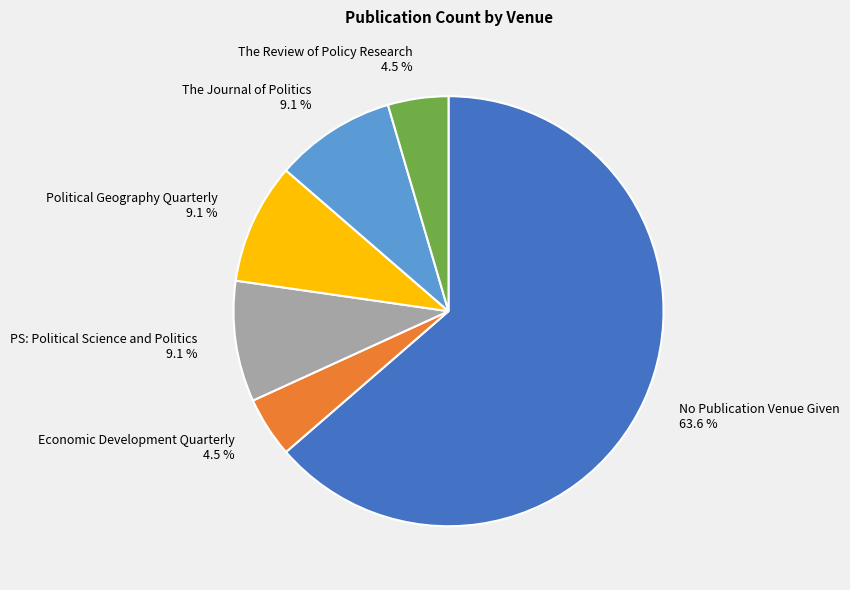

To the nearest percent, what is the average slice percentage?

17%